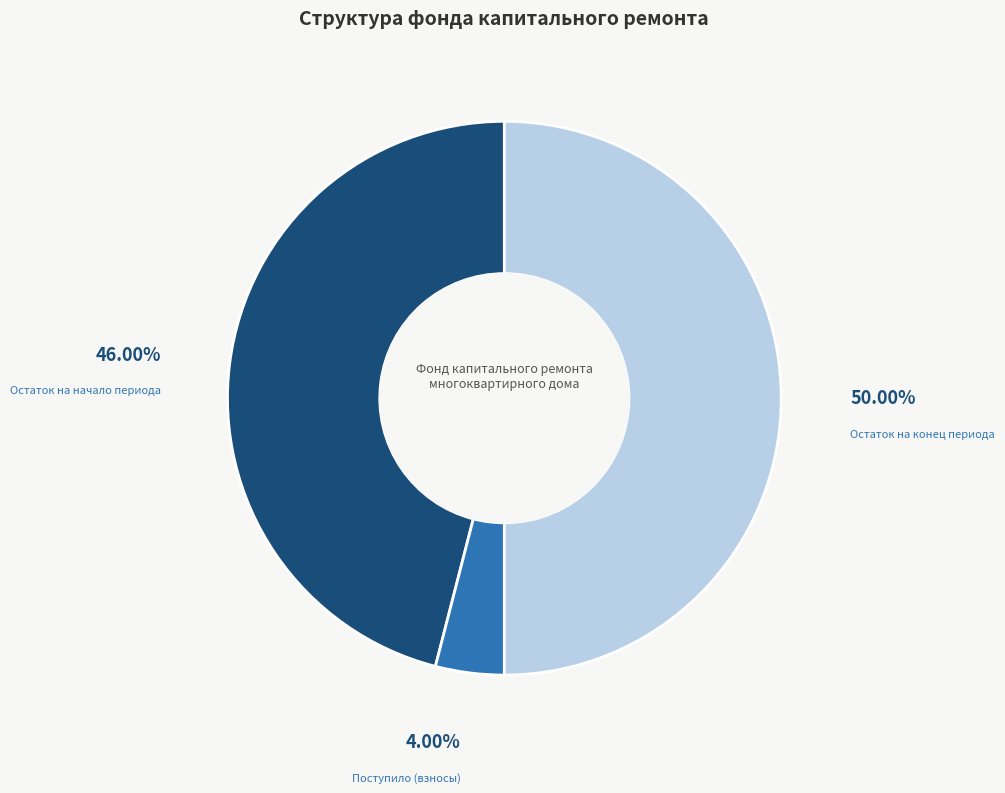

Combined, do Остаток на начало периода and Остаток на конец периода account for over 50%?

Yes